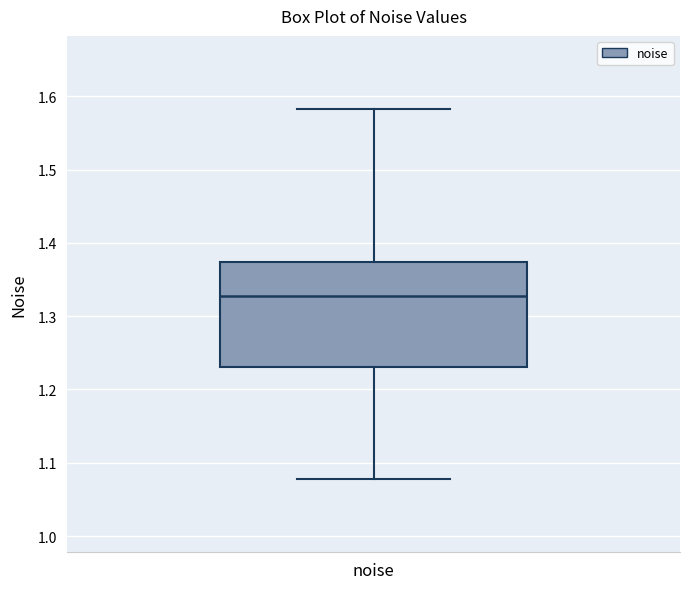

Read this box plot against the y-axis: the position of the median line, the range covered by the box, and the ends of both whiskers. The values are not printed on the chart, so give them approximately, as read against the axis.

median 1.33, box 1.23 to 1.37, whiskers 1.08 to 1.58